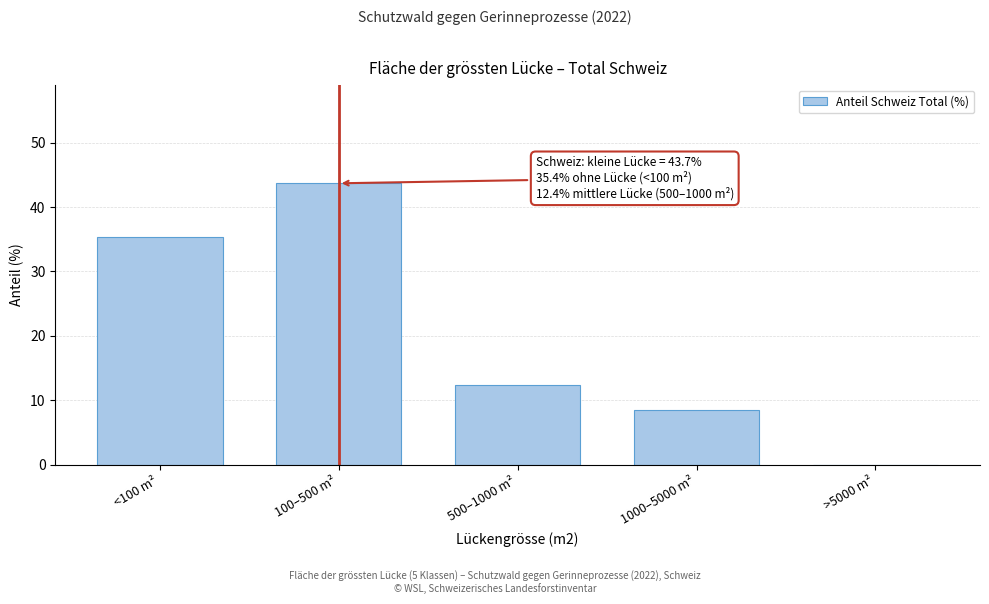

Reading right to left, list all the values displayed in this chart.

>5000 m²=0.0	1000–5000 m²=8.5	500–1000 m²=12.4	100–500 m²=43.7	<100 m²=35.4